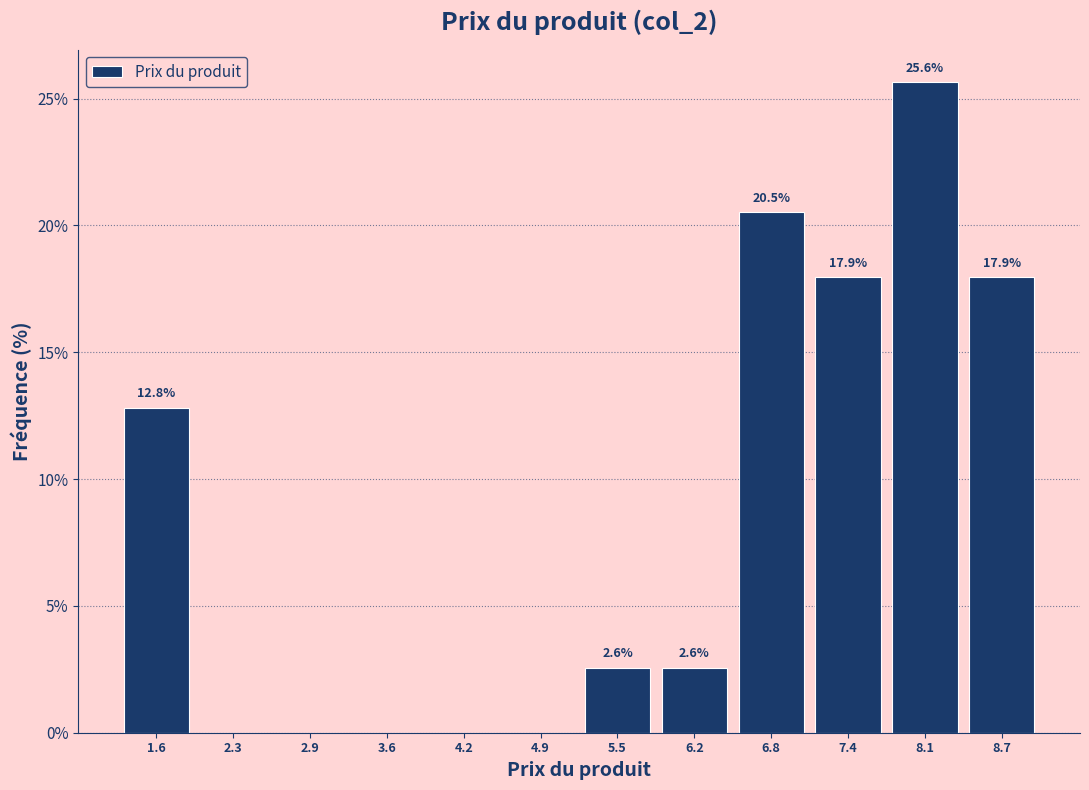

Over which range of the x-axis is the bar tallest?

7.8 to 8.4